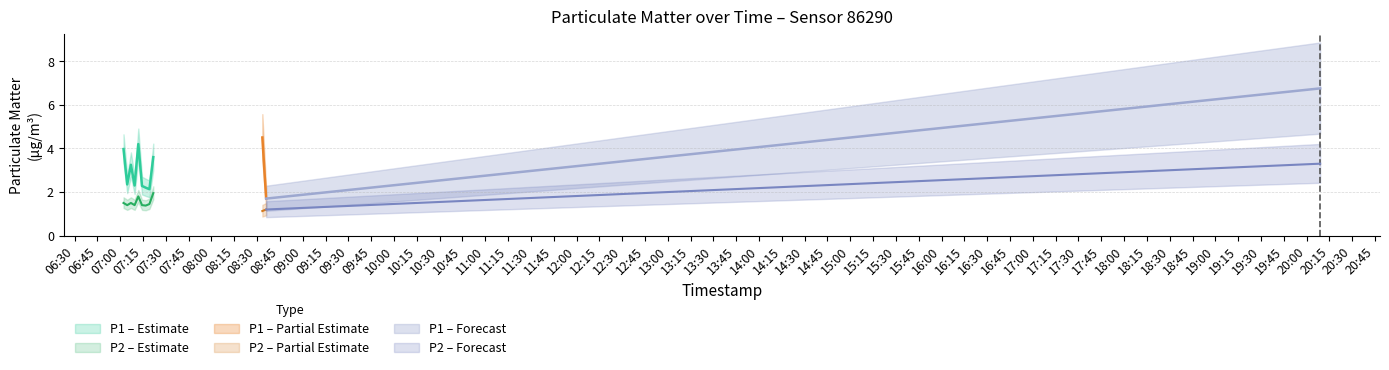

How many values in the P1 series are below 3?

6